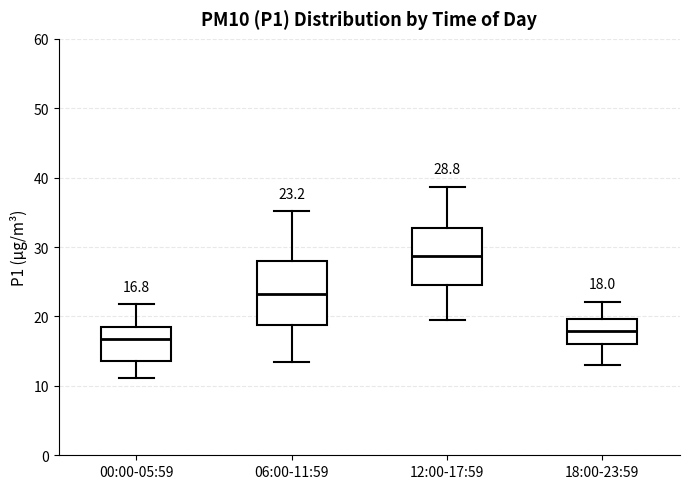

Which box has the highest median line?

12:00-17:59